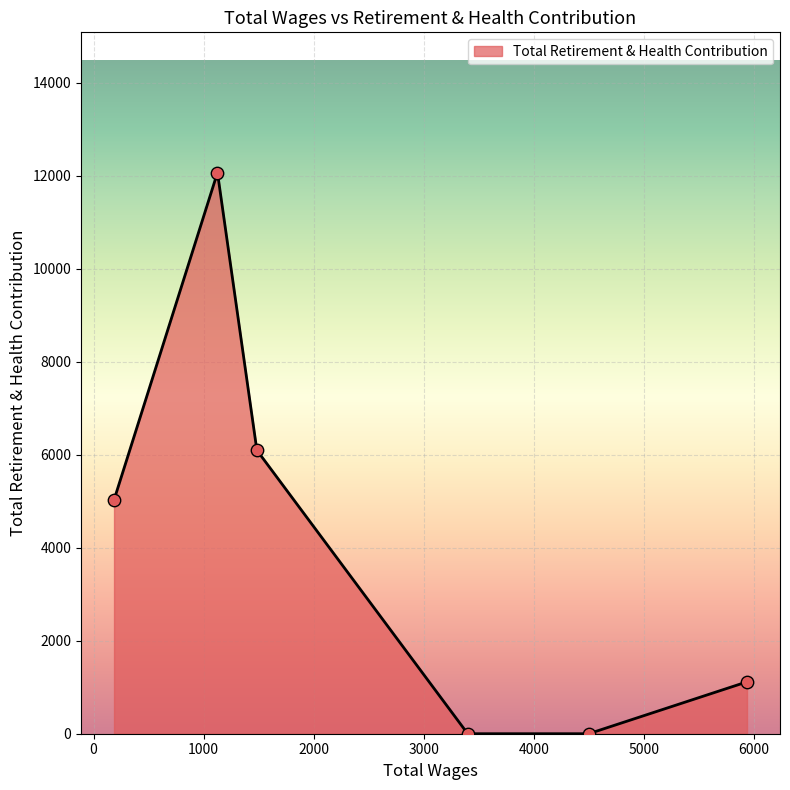

What is the average value?

4053